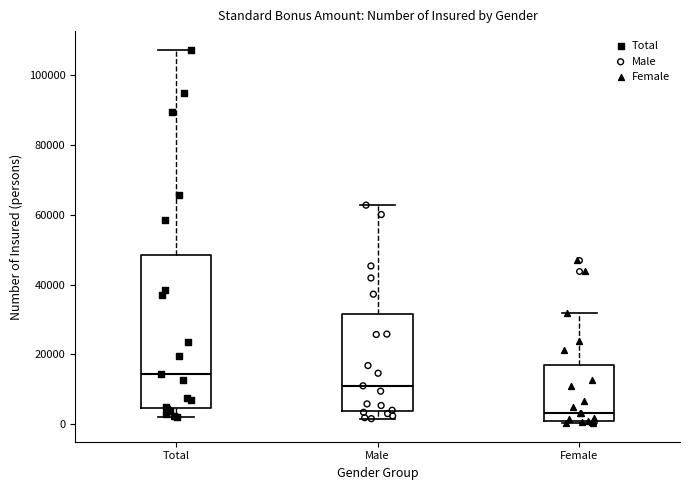

Reading left to right, read every box against the y-axis: the position of its median line, the range the box covers, and the ends of its whiskers. The values are not printed on the chart, so give them approximately, as read against the axis.

Total: median 14000, box 4000 to 48000, whiskers 2000 to 108000
Male: median 12000, box 4000 to 32000, whiskers 2000 to 62000
Female: median 4000, box 0 to 18000, whiskers 0 (just below the box's lower edge) to 32000